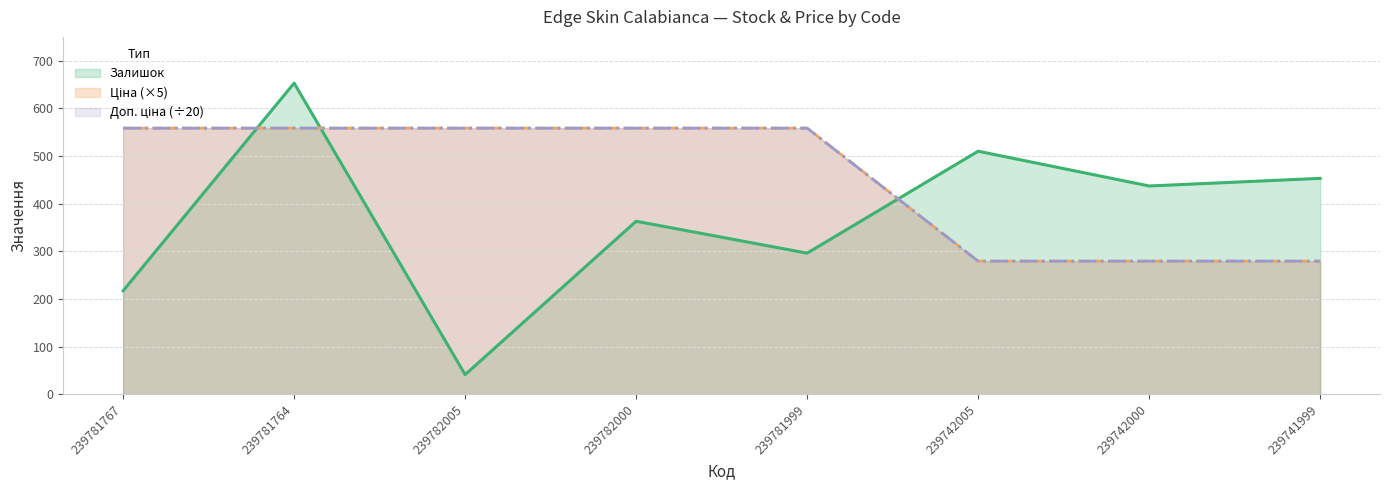

What is the label of the 4th point from the left?

239782000